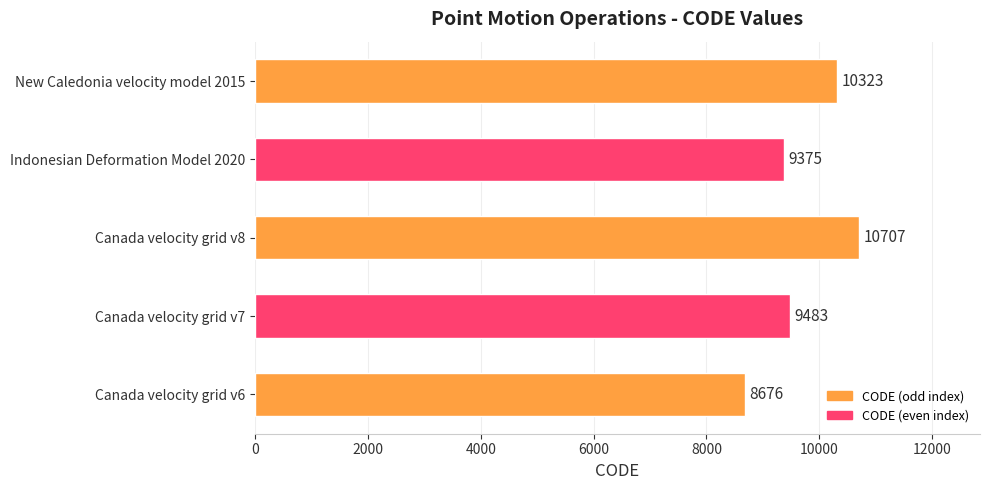

What is the sum of all values?

48564